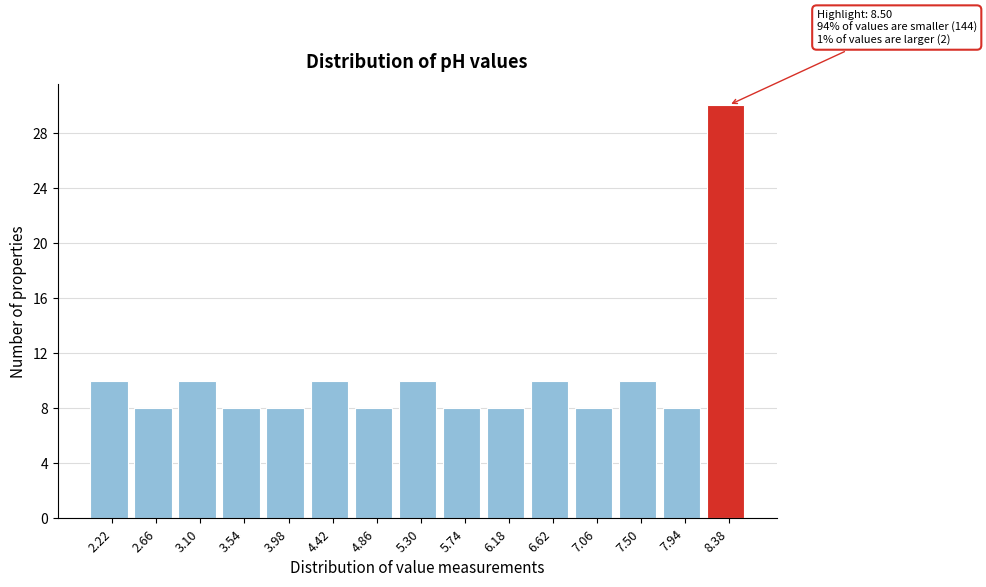

Over which range of the x-axis is the bar tallest?

8.16 to 8.60